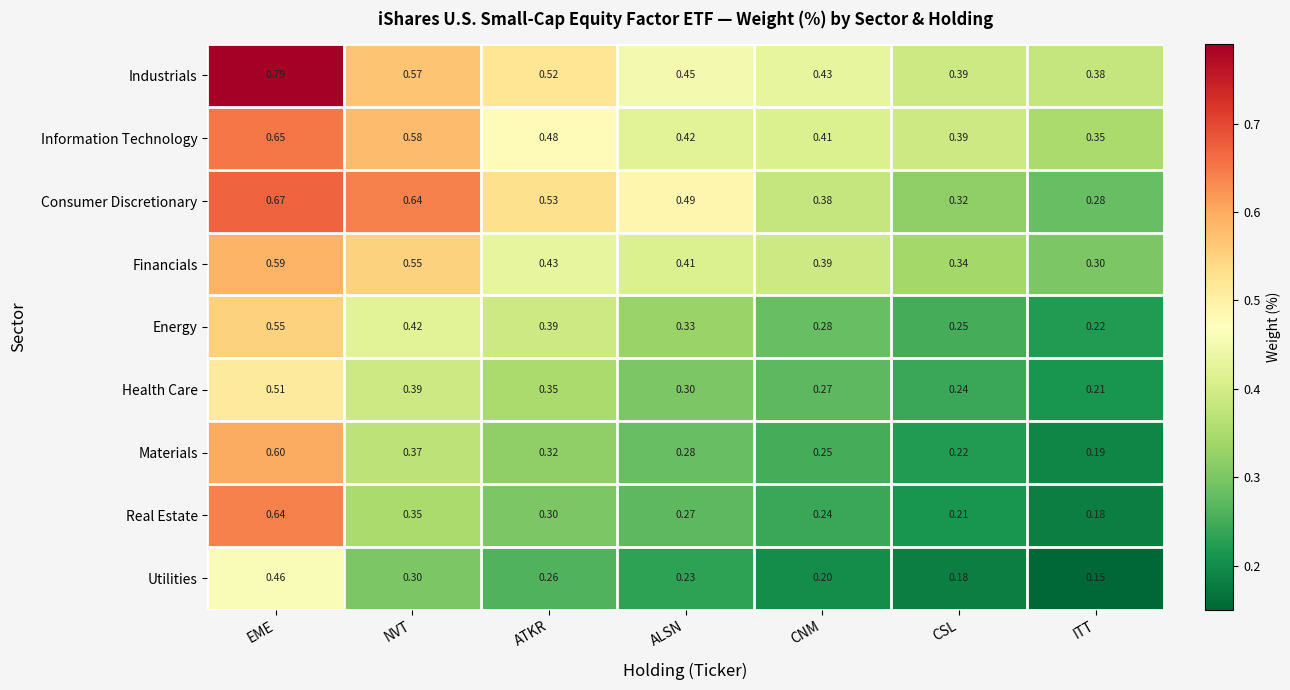

Which category has the highest value across all series?

EME